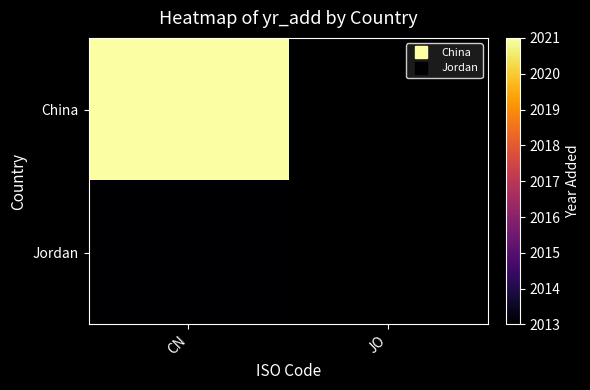

How many categories are shown in the chart?

2